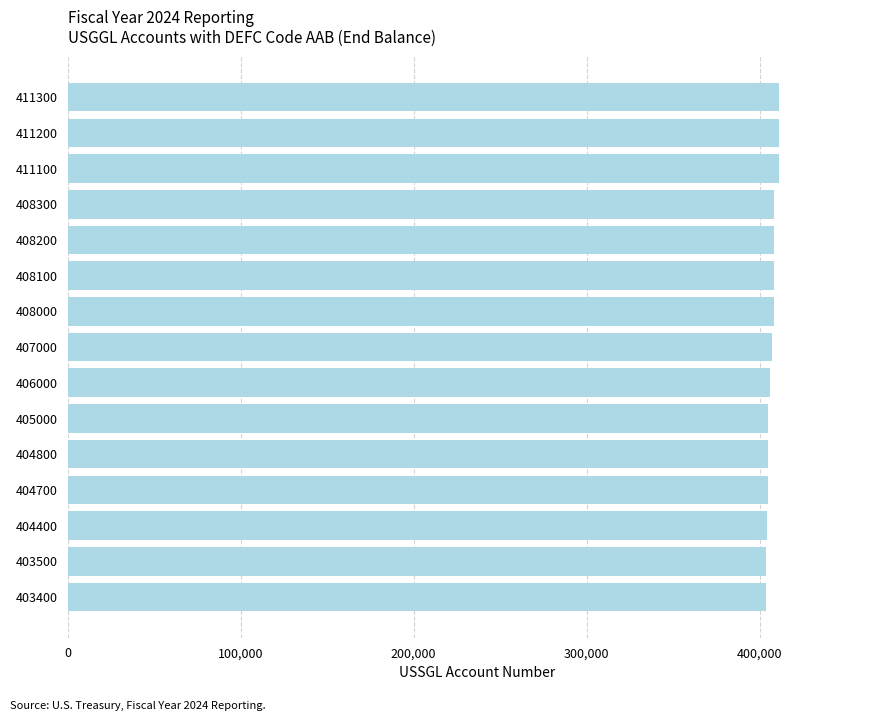

What is the ratio of the value at 411200 to the value at 408000?

1.0